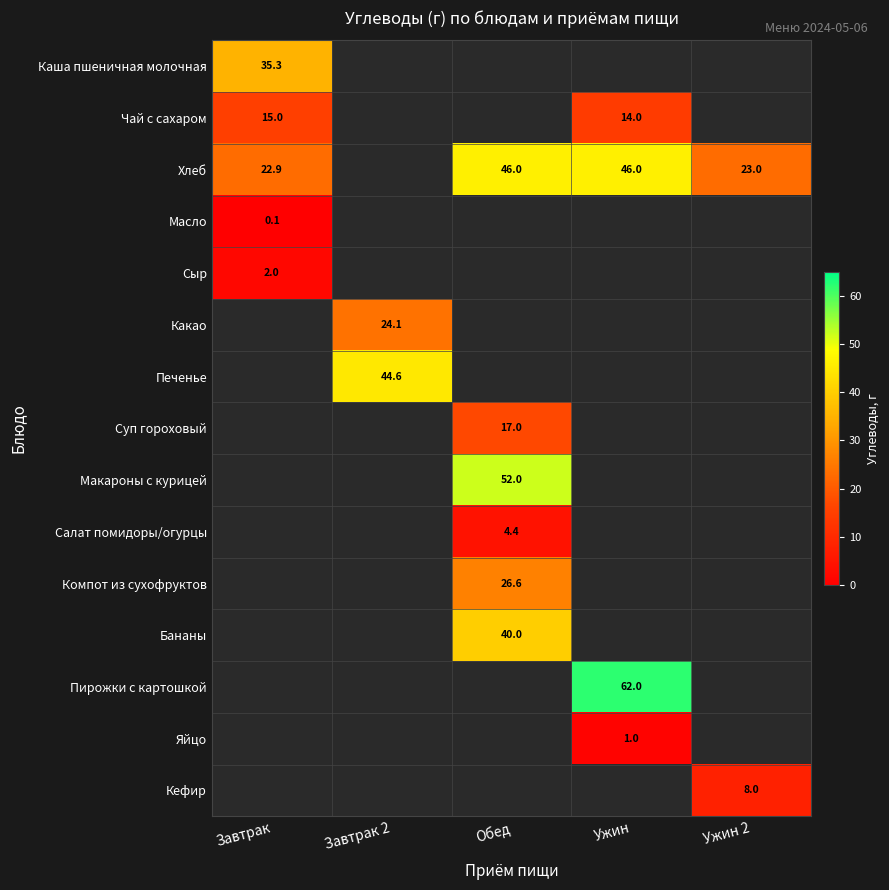

The value of Масло at Завтрак is 0.1. True or false?

True